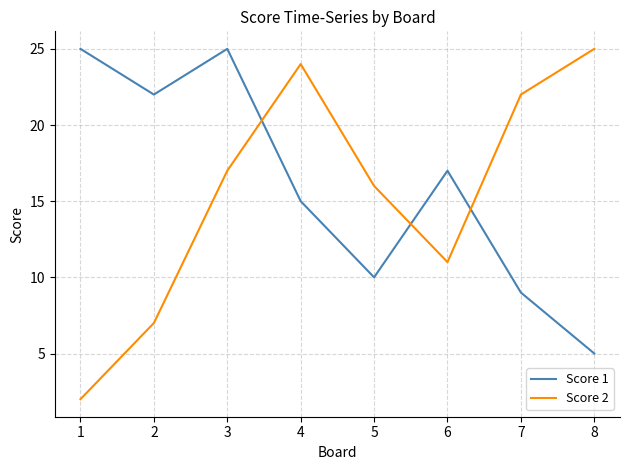

True or false: Score 2 has a value of 3 at 6.

False